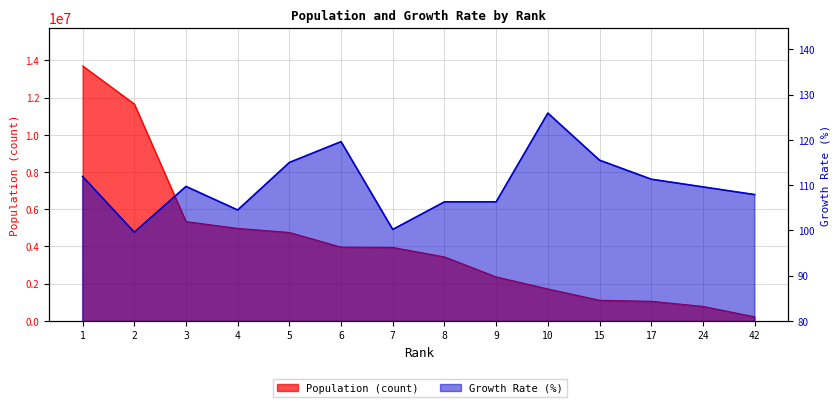

What are all the series names shown in the legend?

Population (count), Growth Rate (%)